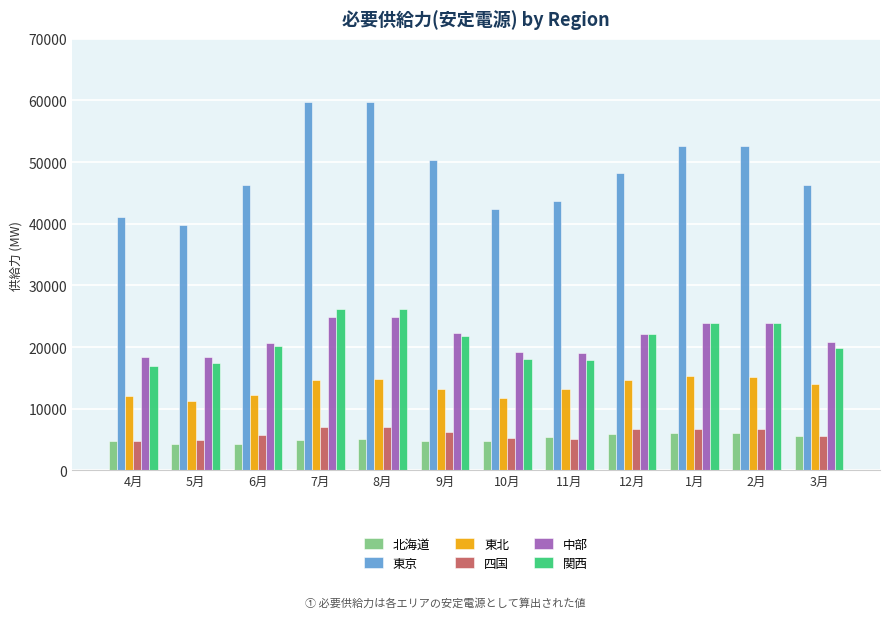

Which series changed the most between 7月 and 12月?

東京